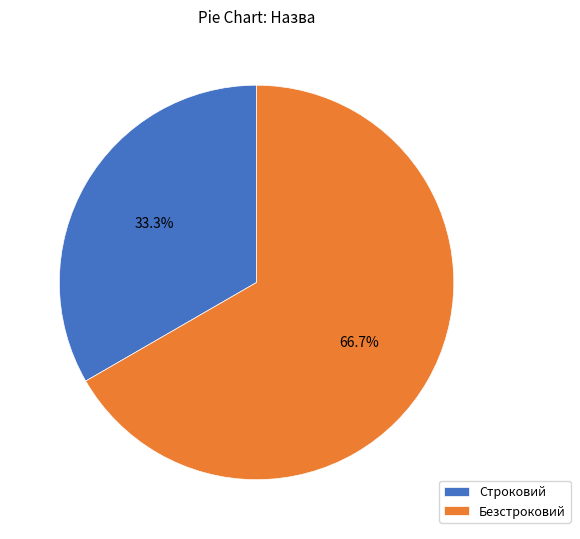

To the nearest percent, what is the combined percentage of Строковий and Безстроковий?

100%